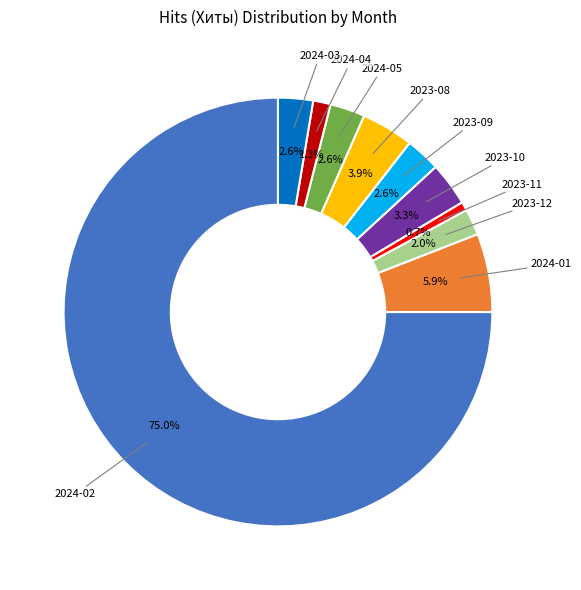

True or false: 2024-01 accounts for 6% of the total.

True